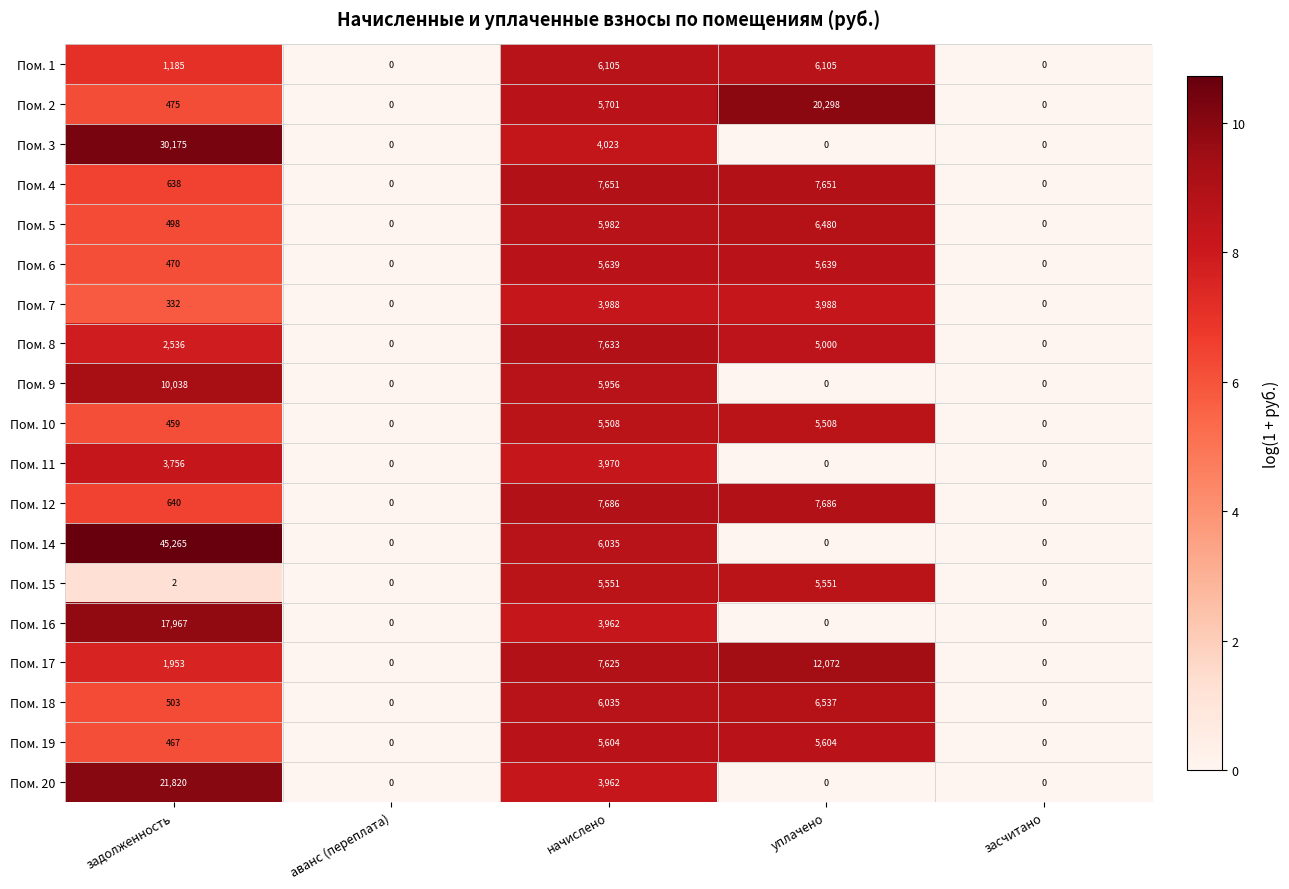

Is it true that Пом. 5 equals 0 at засчитано?

True